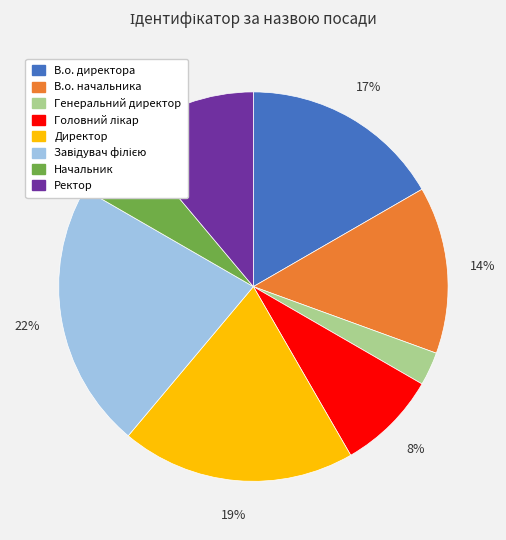

Is it true that Директор is 27% of the pie?

False